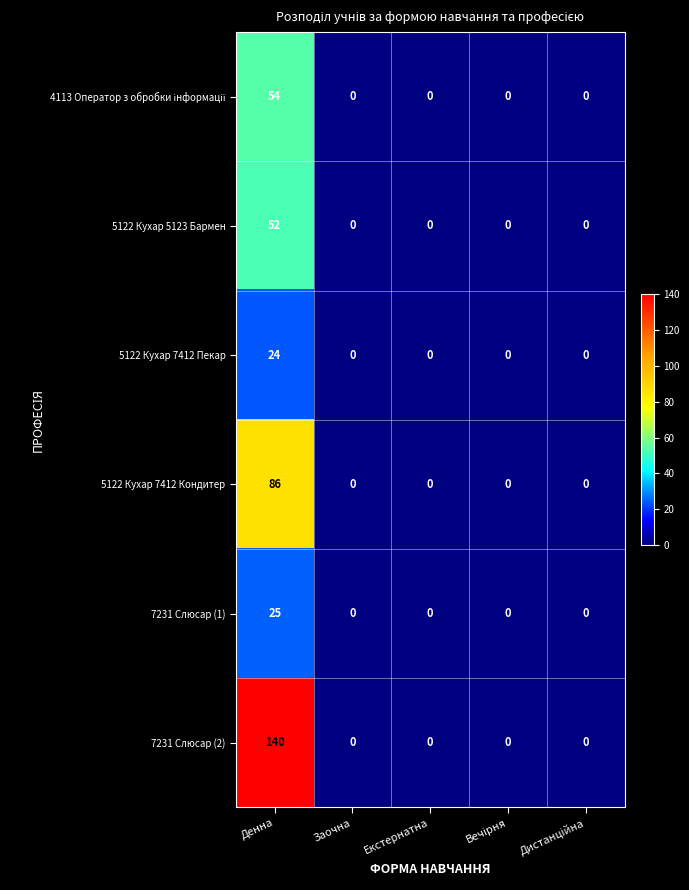

What is the maximum value shown in the chart?

140